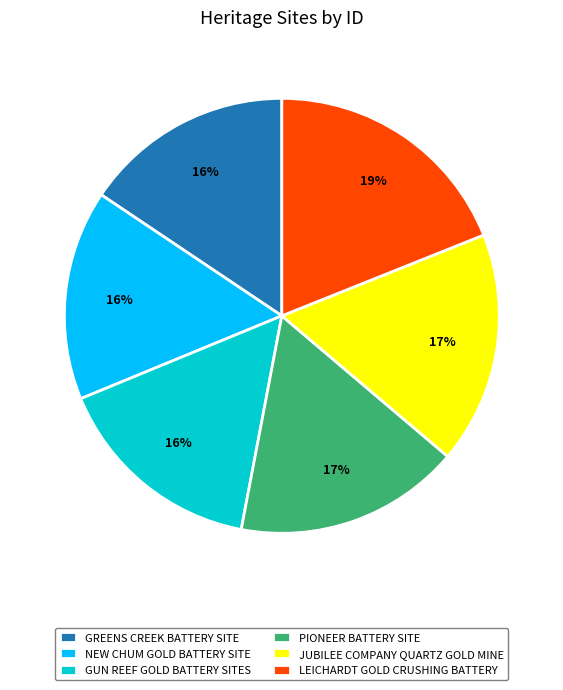

What is the largest slice in the pie chart?

LEICHARDT GOLD CRUSHING BATTERY